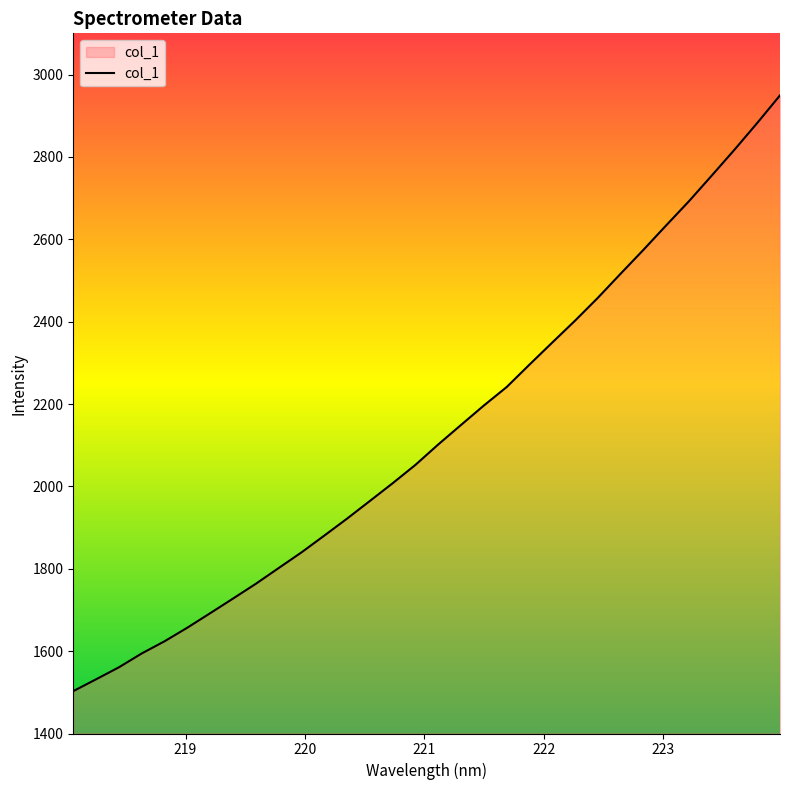

How many lines are shown in the chart?

1